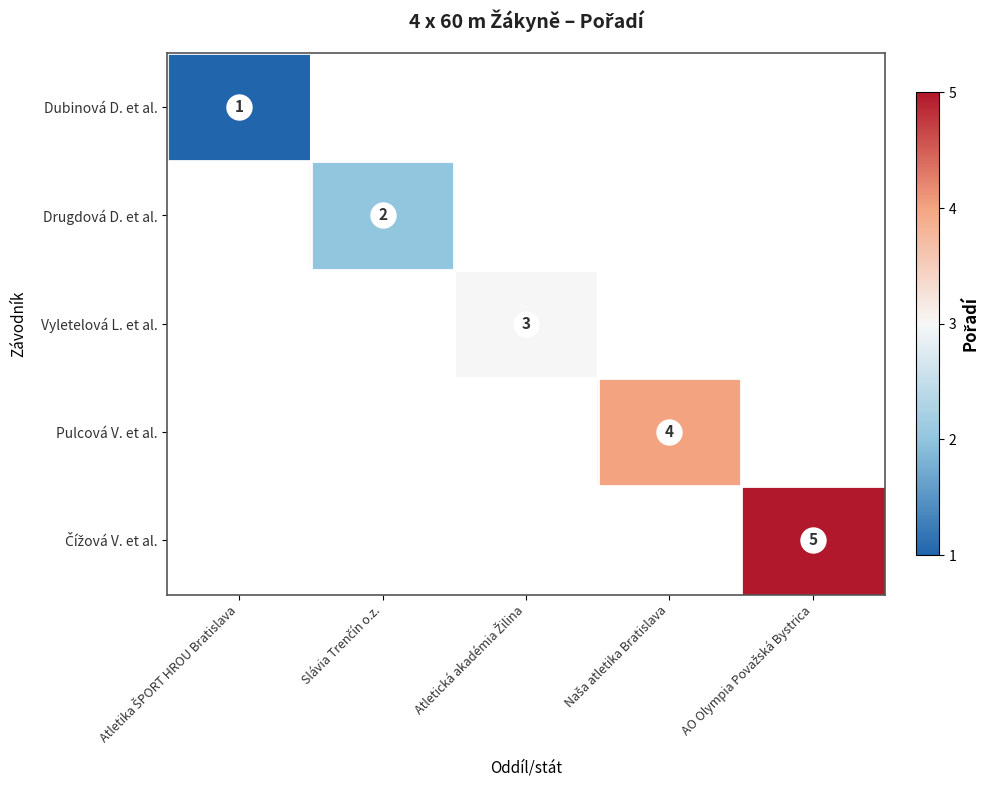

How many data points does each series have?

5